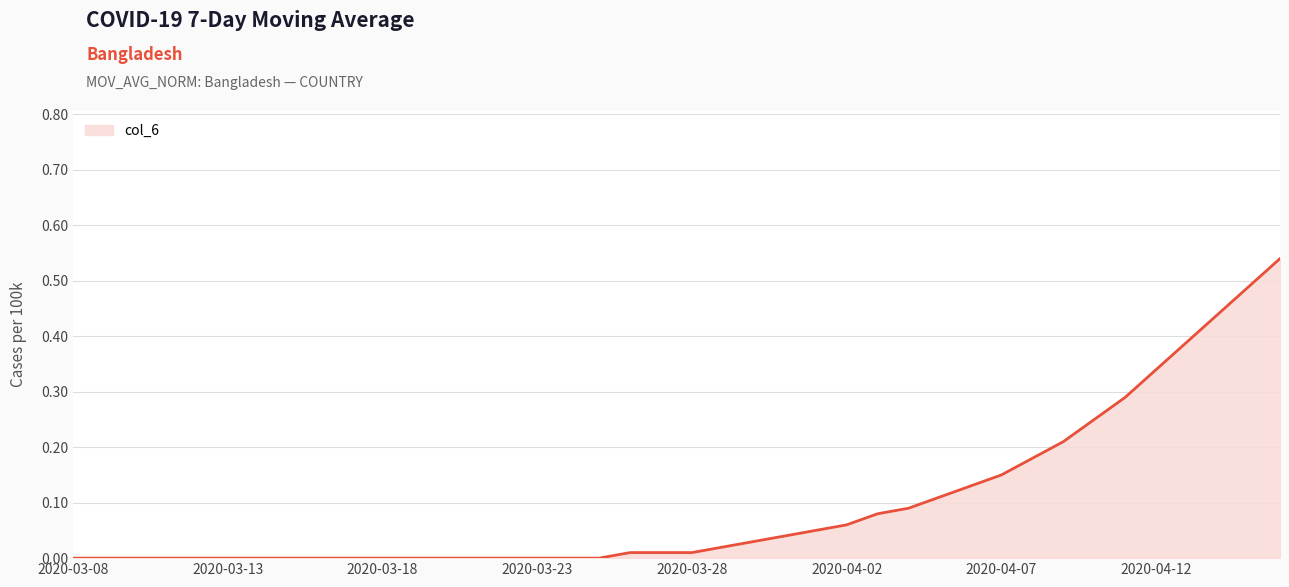

What is the difference between the second highest and second lowest values?

0.5